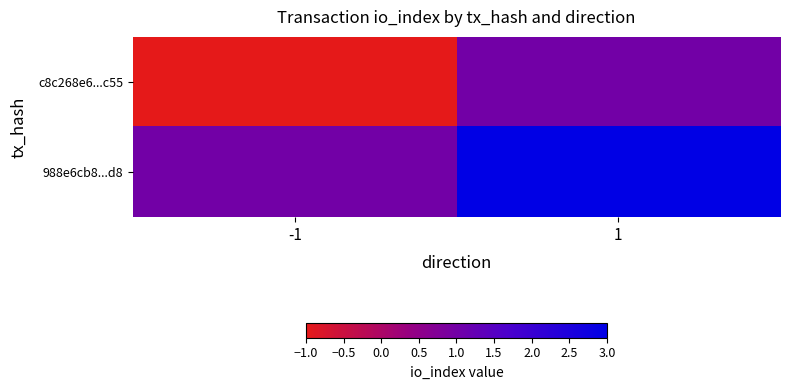

What is the difference between the highest and lowest values at 1?

2